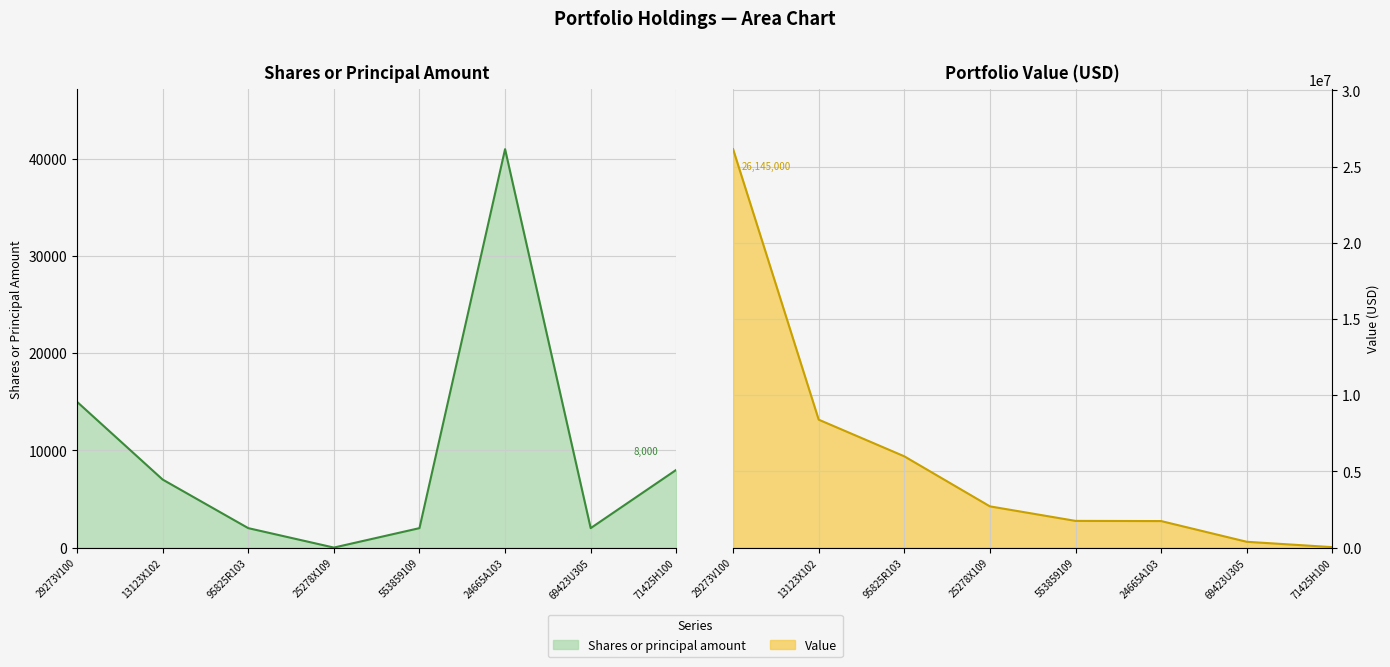

Reading left to right, what are all the values shown in this chart?

Shares or principal amount: 15000	7000	2000	0	2000	41000	2000	8000
Value: 26145000	8393000	5988000	2704000	1751000	1739000	380000	28000